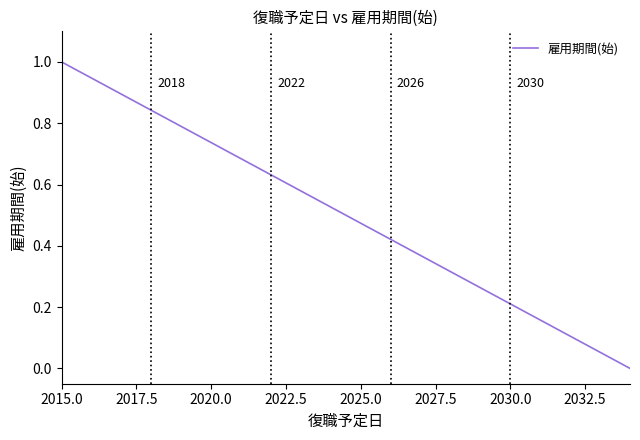

How many categories are shown in the chart?

20